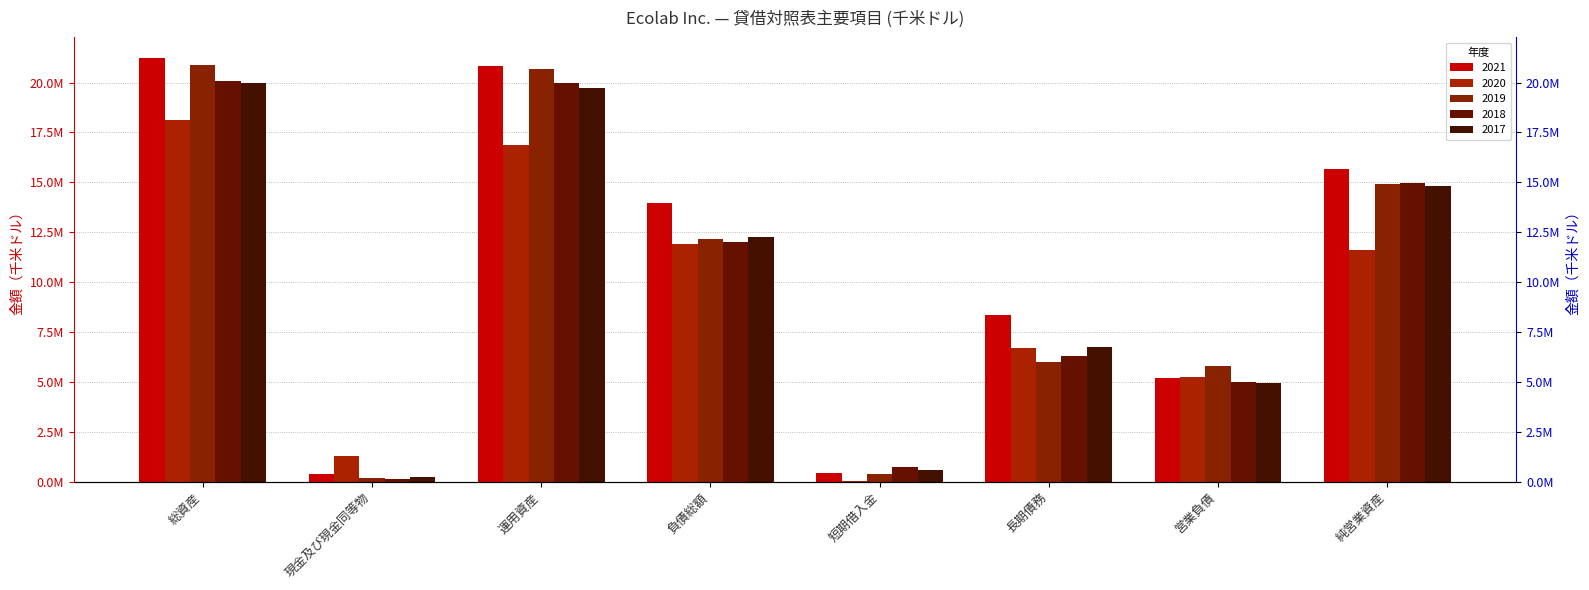

What is the sum of the 2021 values at 総資産 and 短期借入金?

21617400